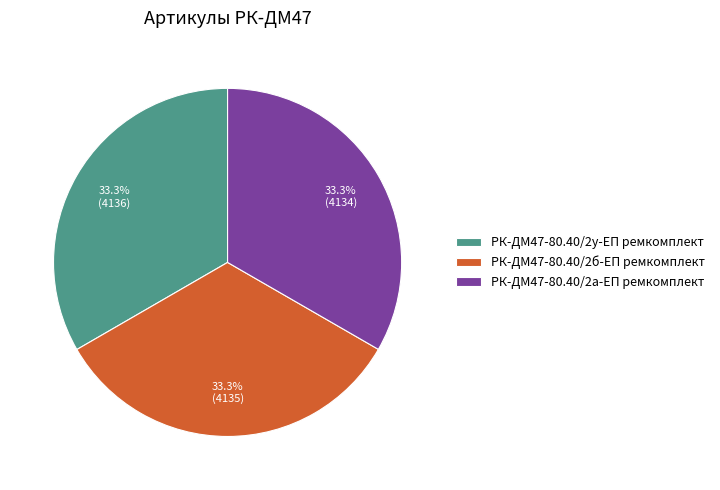

Is there any slice that represents more than half of the pie?

No